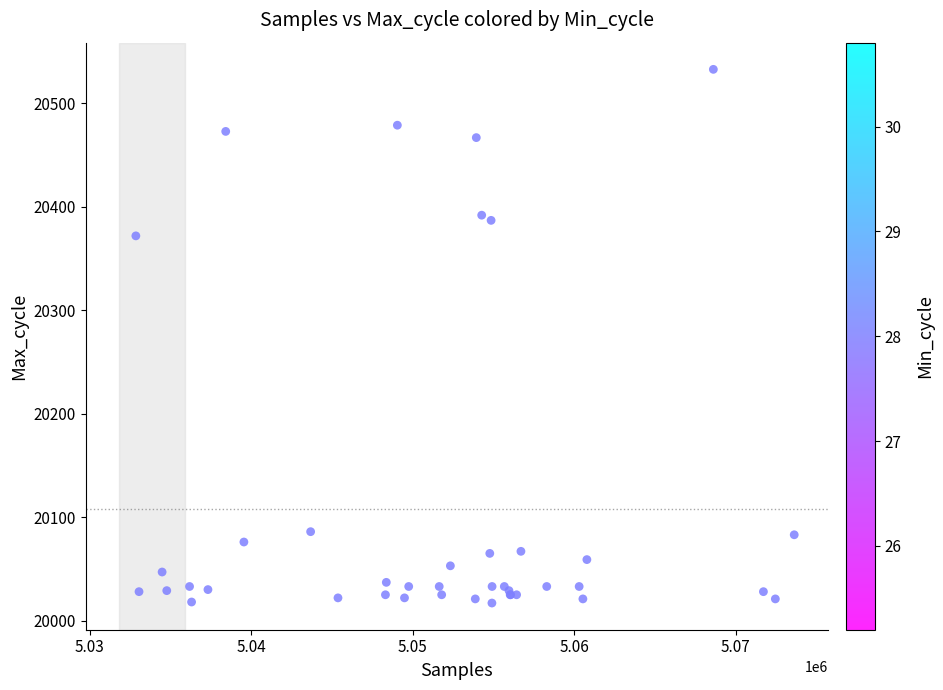

What Y value in the scatter plot is closest to 20275?

20372